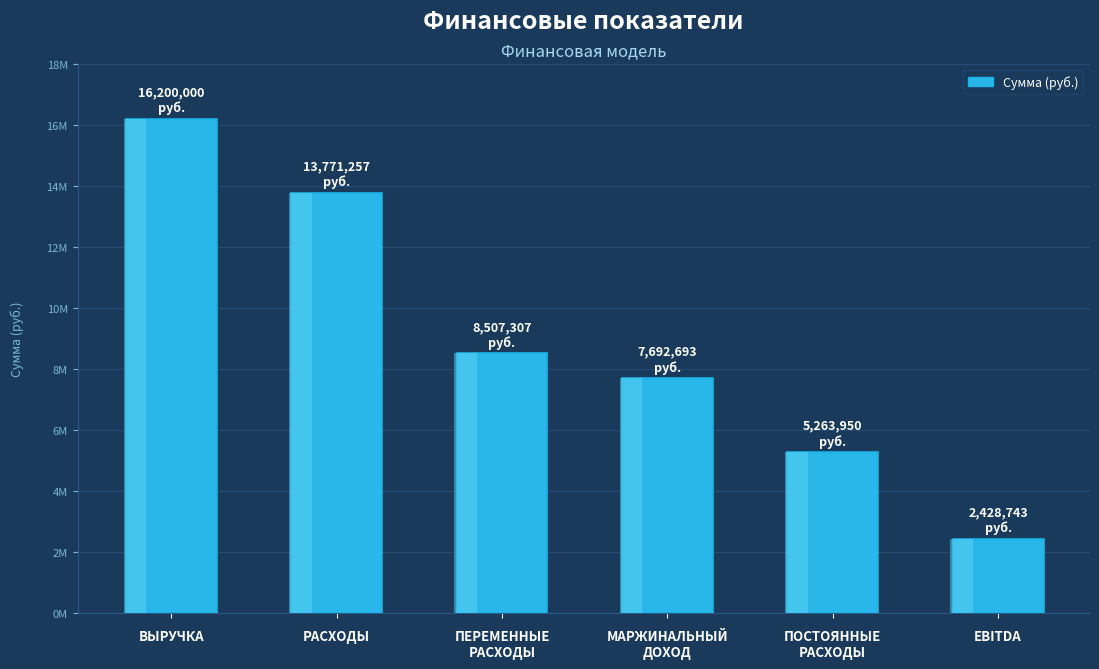

Rank the categories by value from lowest to highest.

EBITDA, ПОСТОЯННЫЕ
РАСХОДЫ, МАРЖИНАЛЬНЫЙ
ДОХОД, ПЕРЕМЕННЫЕ
РАСХОДЫ, РАСХОДЫ, ВЫРУЧКА